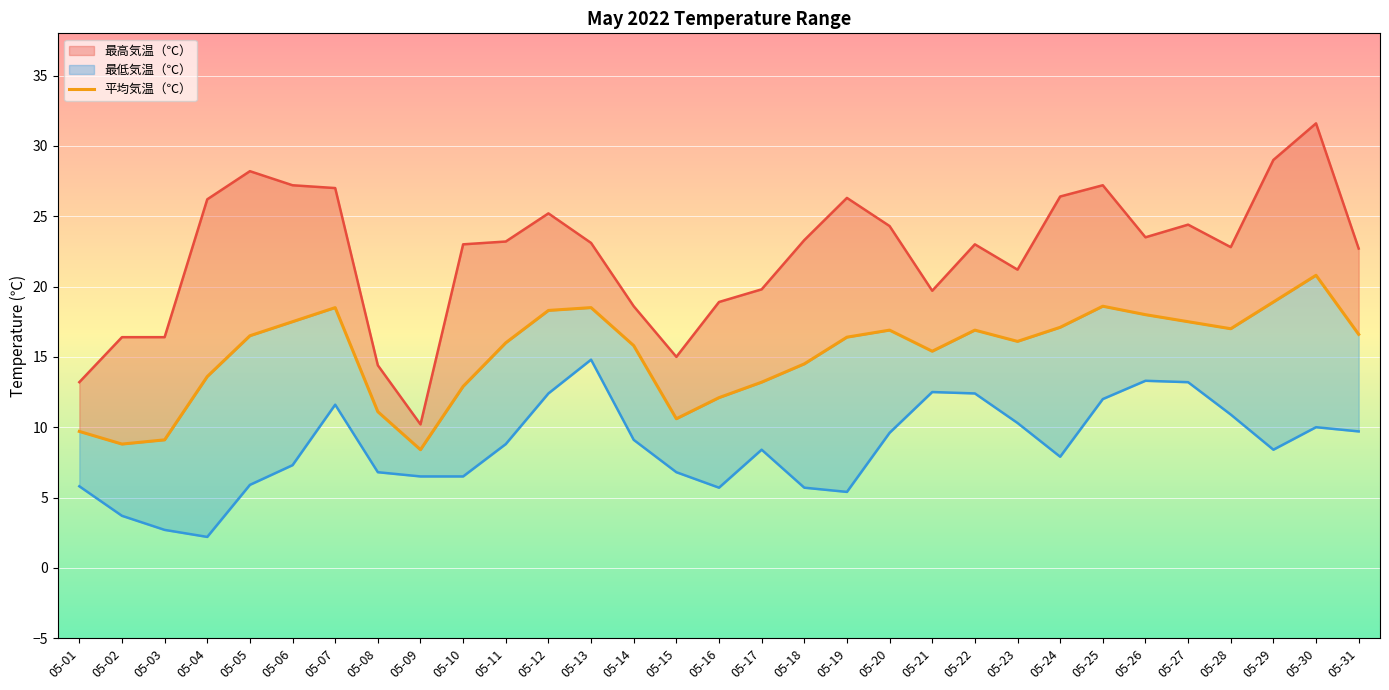

True or false: there are more than 0 points higher than both neighbors.

True